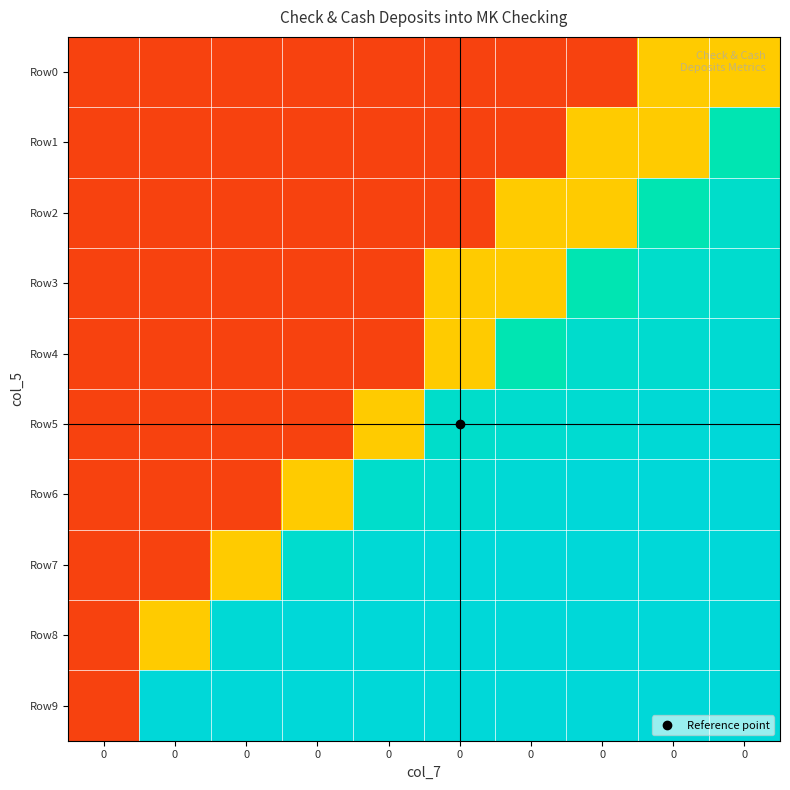

At 0, list the series in order from smallest to largest.

Row0, Row1, Row2, Row3, Row4, Row5, Row6, Row7, Row8, Row9